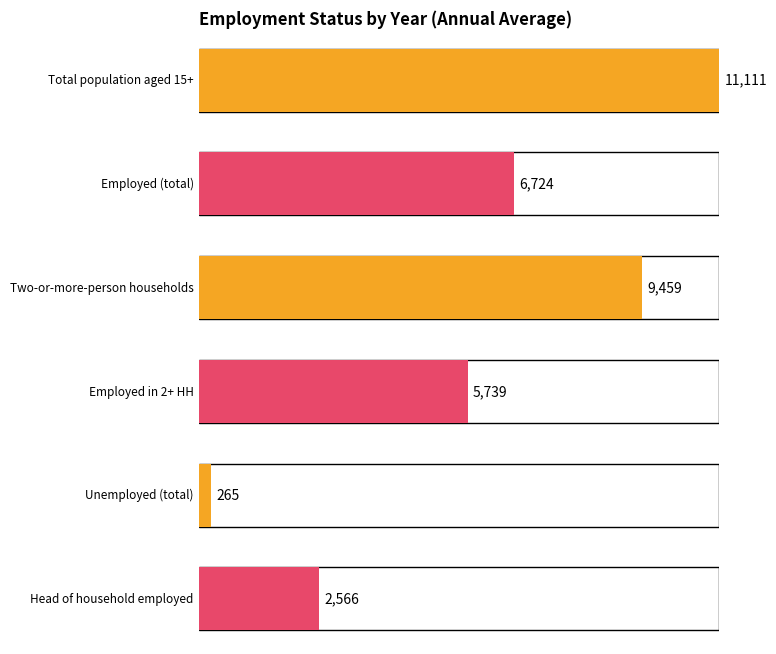

The value of Head of household employed at 2019 is 4442. True or false?

False